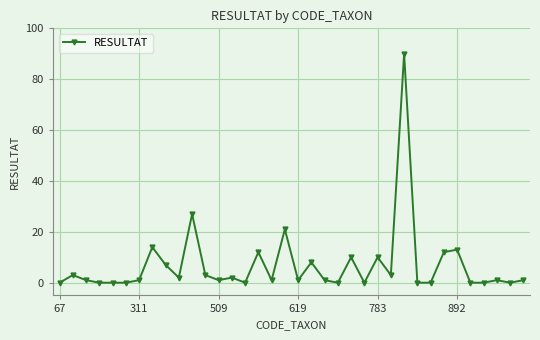

What is the difference between the second highest and minimum values?

27